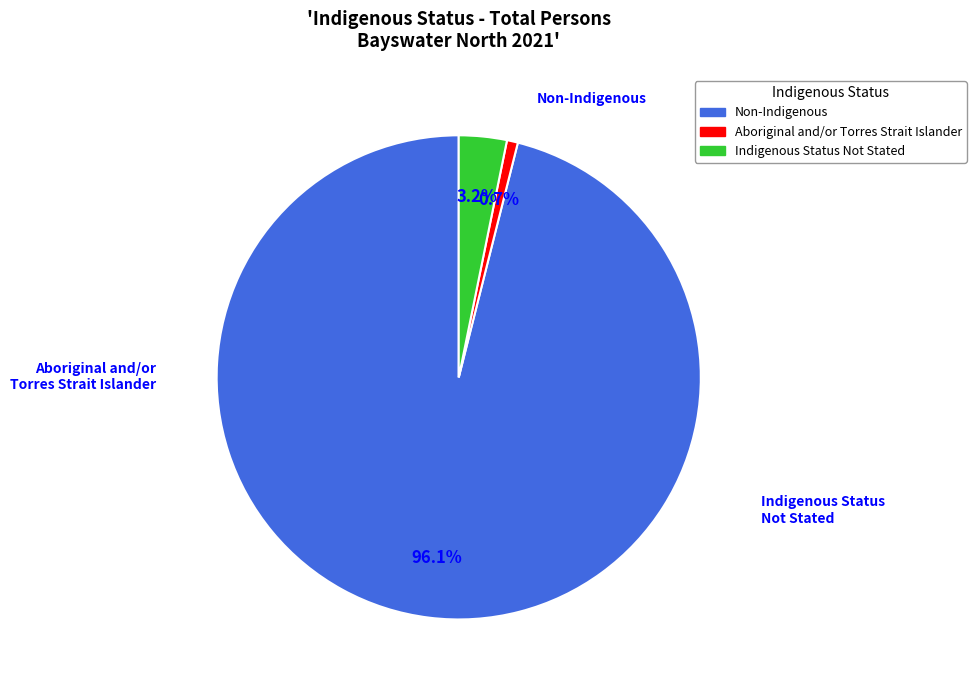

Count the number of slices in the pie.

3